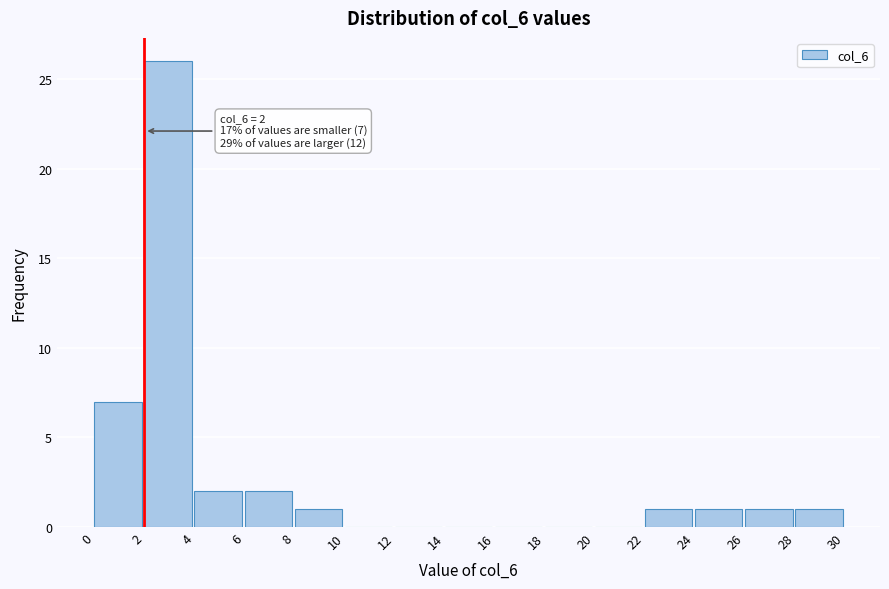

Over which range of the x-axis is the bar tallest?

2 to 4